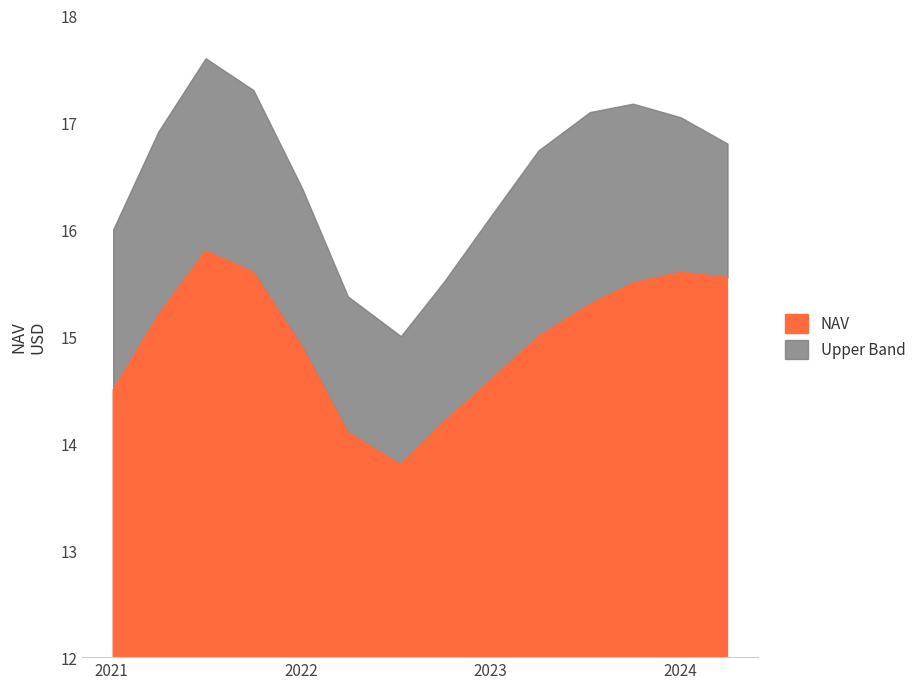

At which label does the data first exceed 15?

2021-04